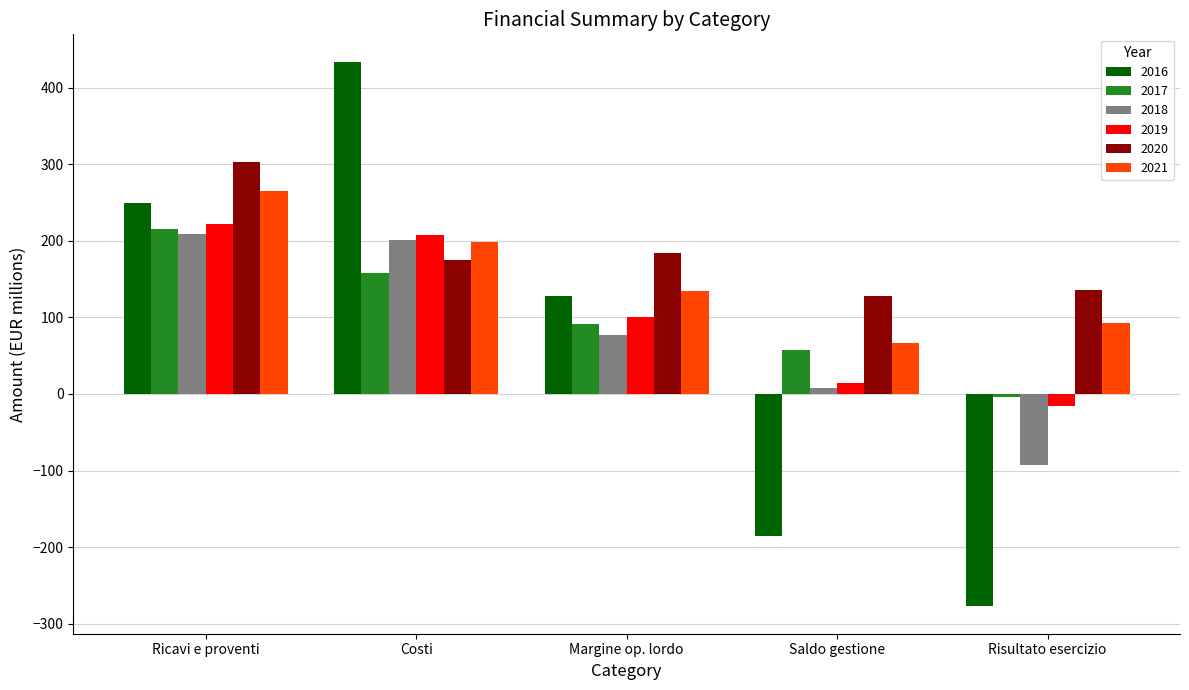

How many groups of bars are there?

5